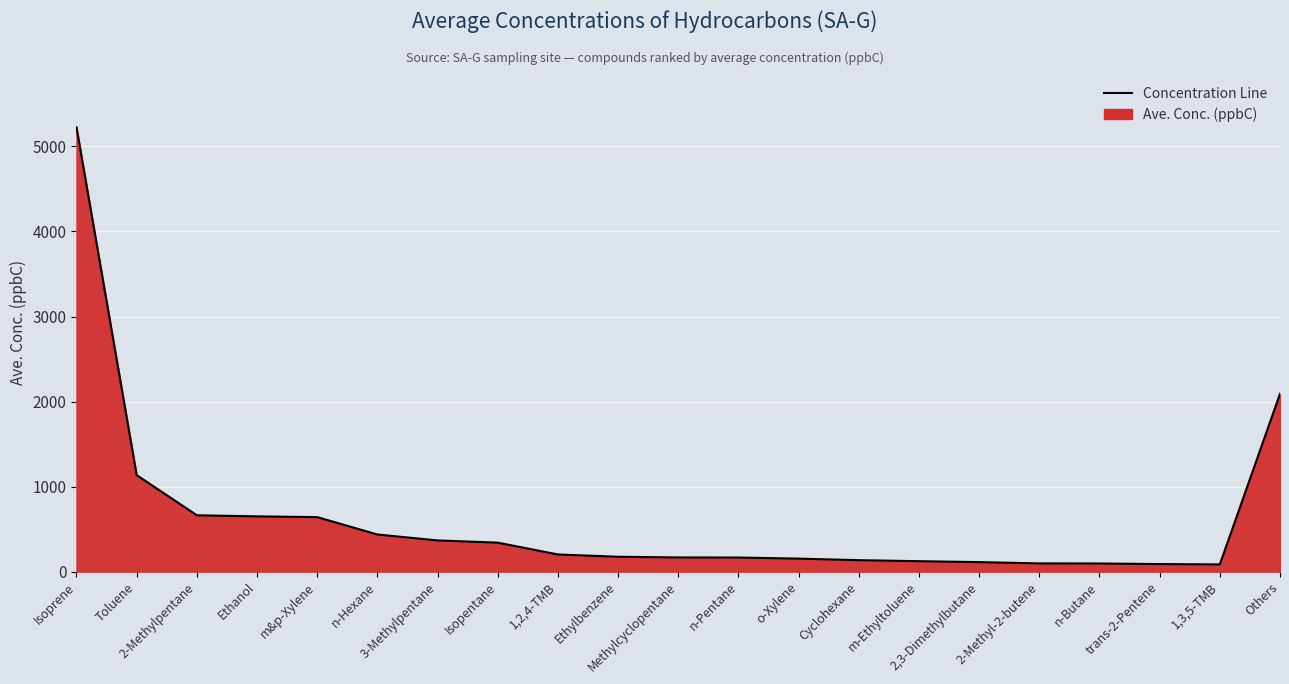

What is the maximum value shown in the chart?

5225